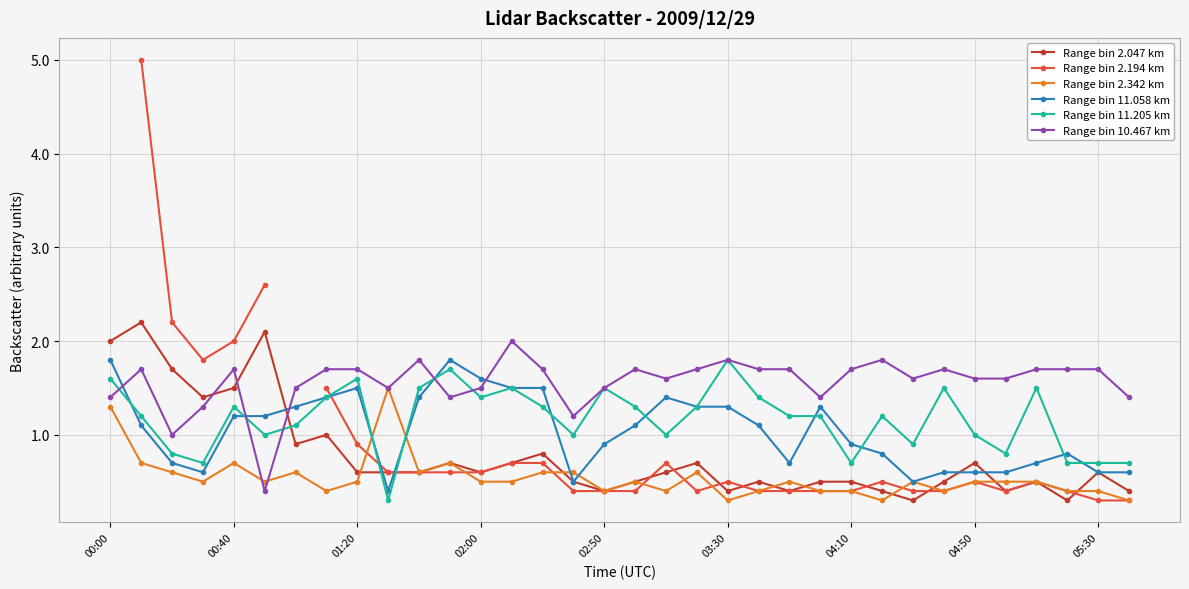

The Range bin 2.194 km series shows 0.7 at 27. True or false?

False